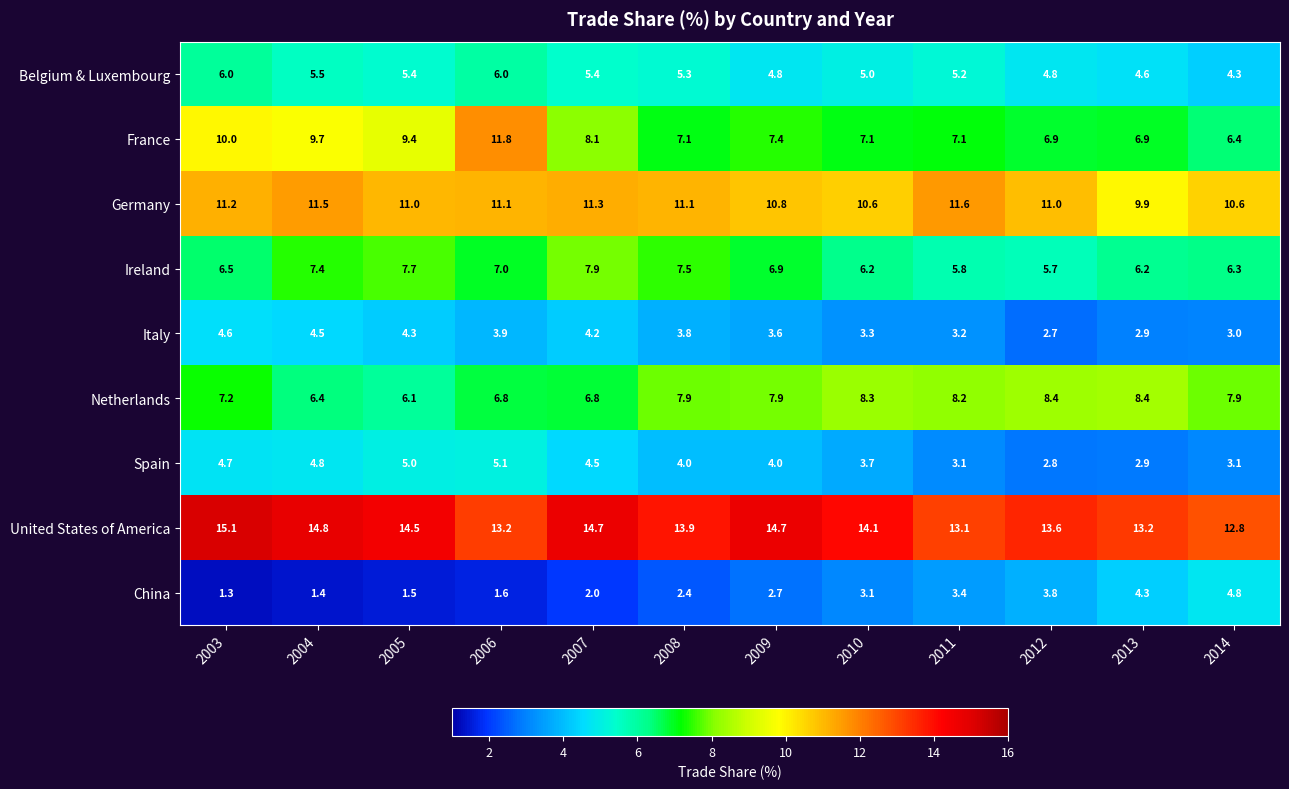

At which label does Belgium & Luxembourg first exceed 5?

2003